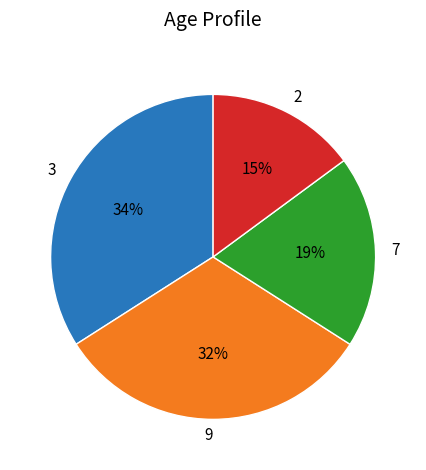

Is 3 the majority of the pie?

No